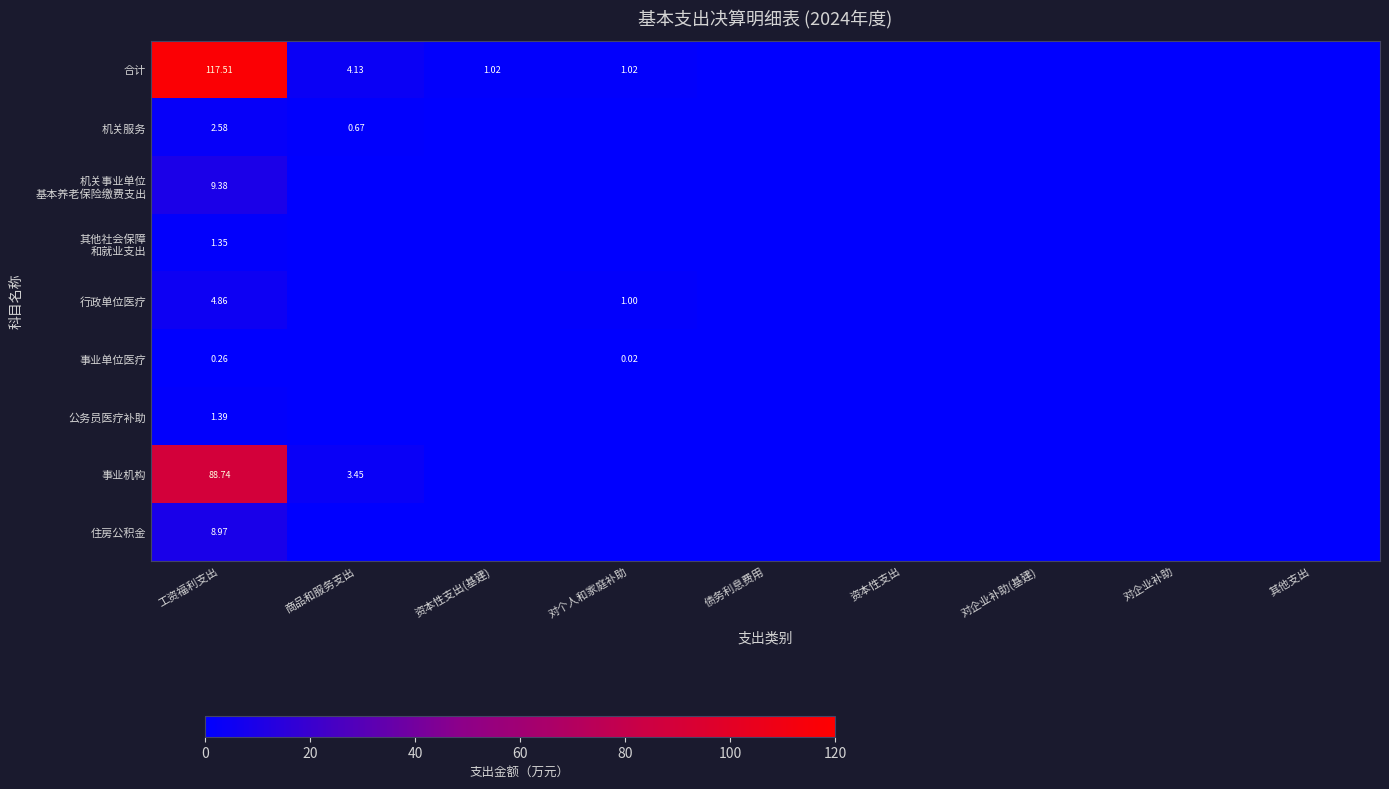

What is the sum of all 机关服务 values?

3.2